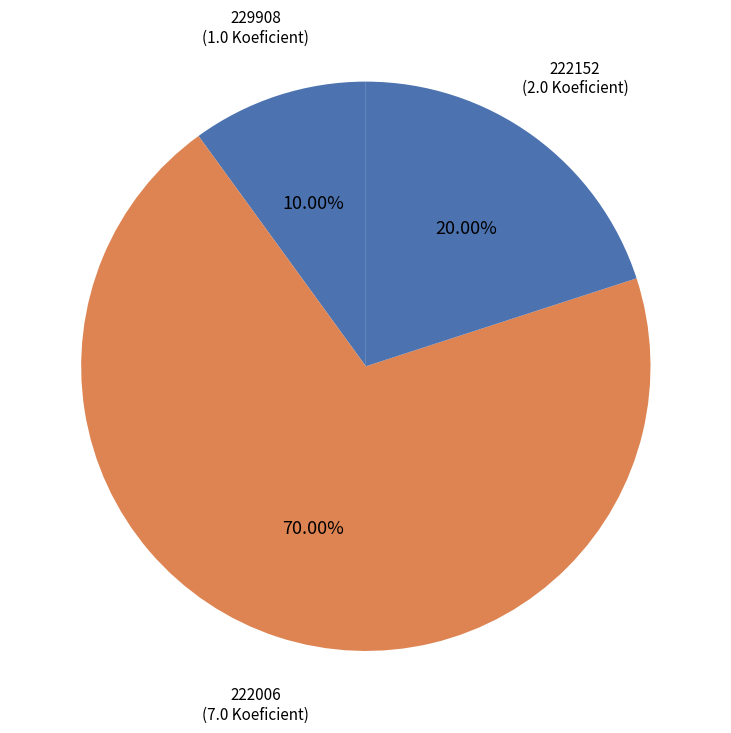

Approximately how many times larger is the value at 222006 compared to 229908?

7.0